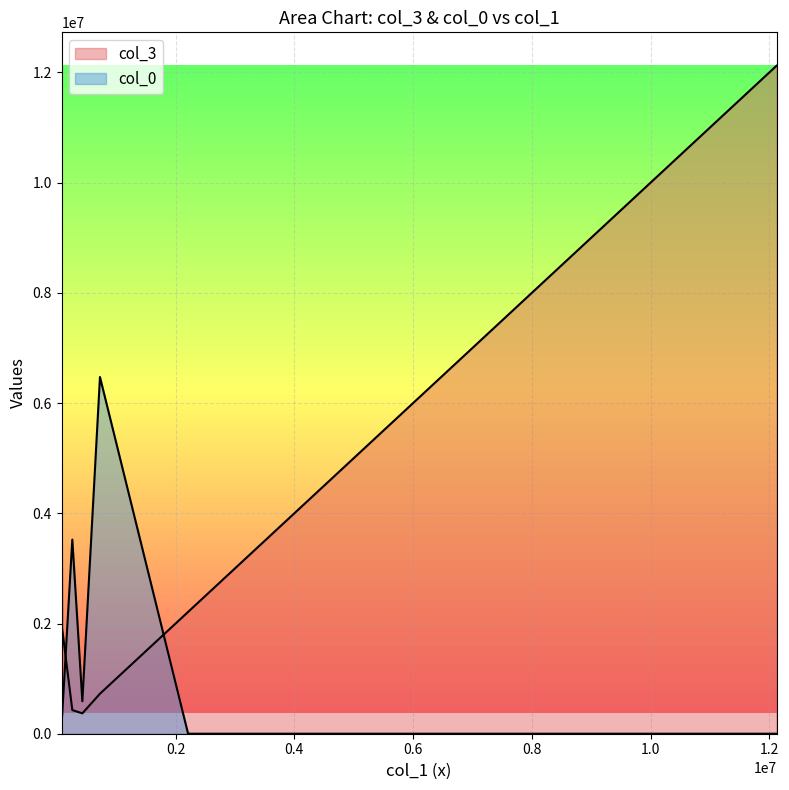

Count the number of categories in the chart.

7